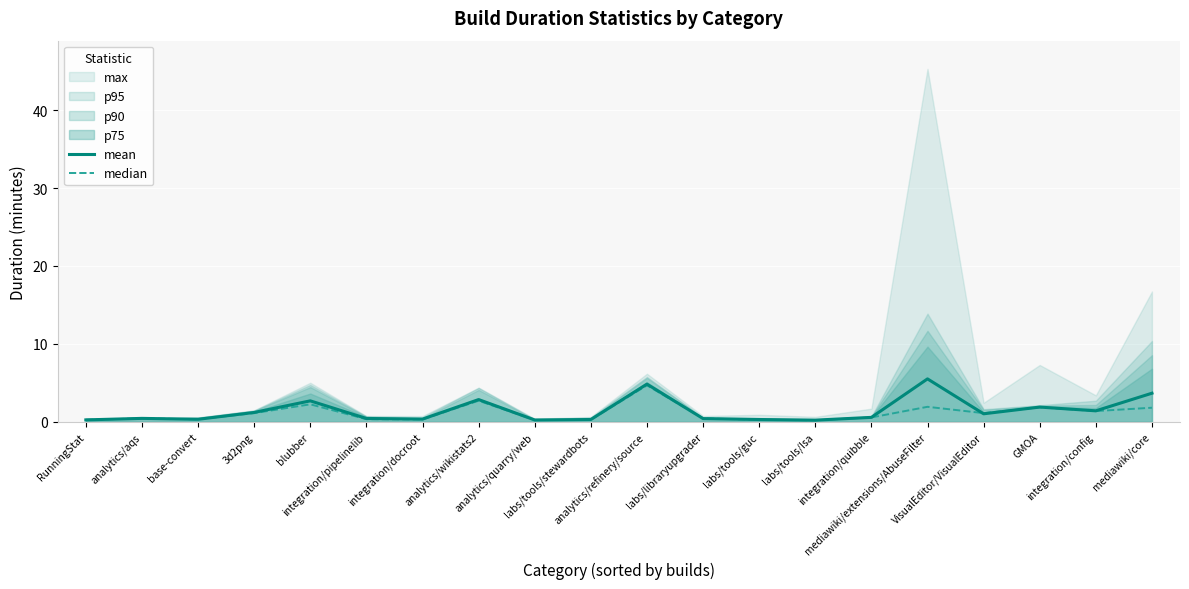

Where is the first local minimum for mean?

base-convert